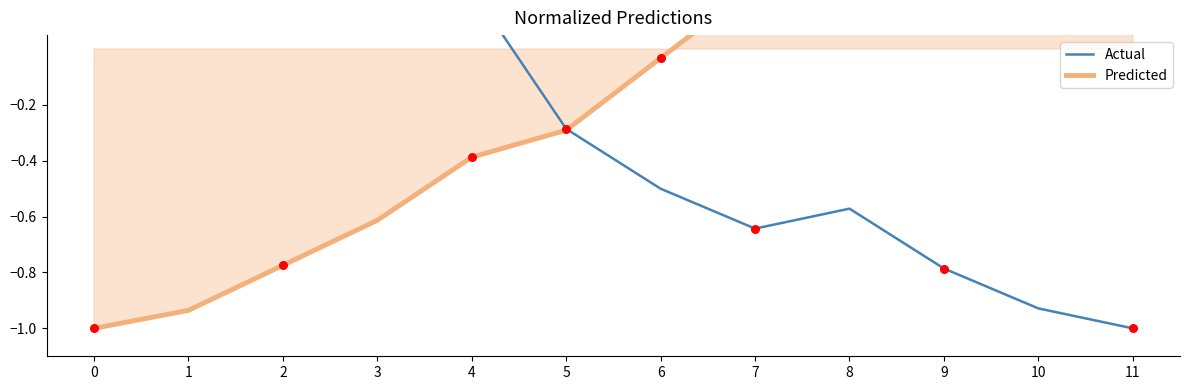

What are all the series names shown in the legend?

Actual, Predicted